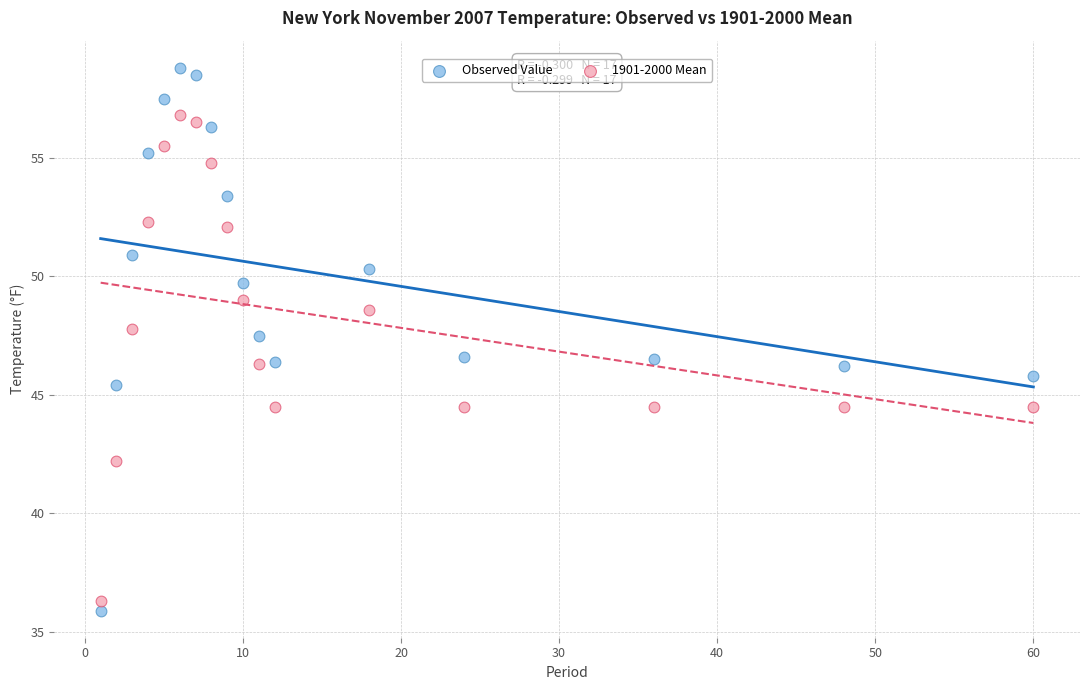

Which series has the widest spread of Y values?

Observed Value